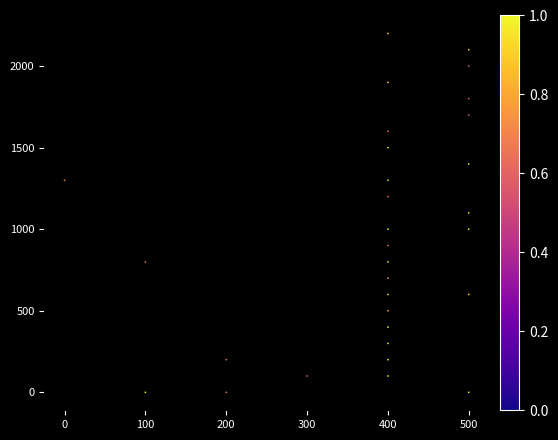

What is the range of X values (max minus min)?

500